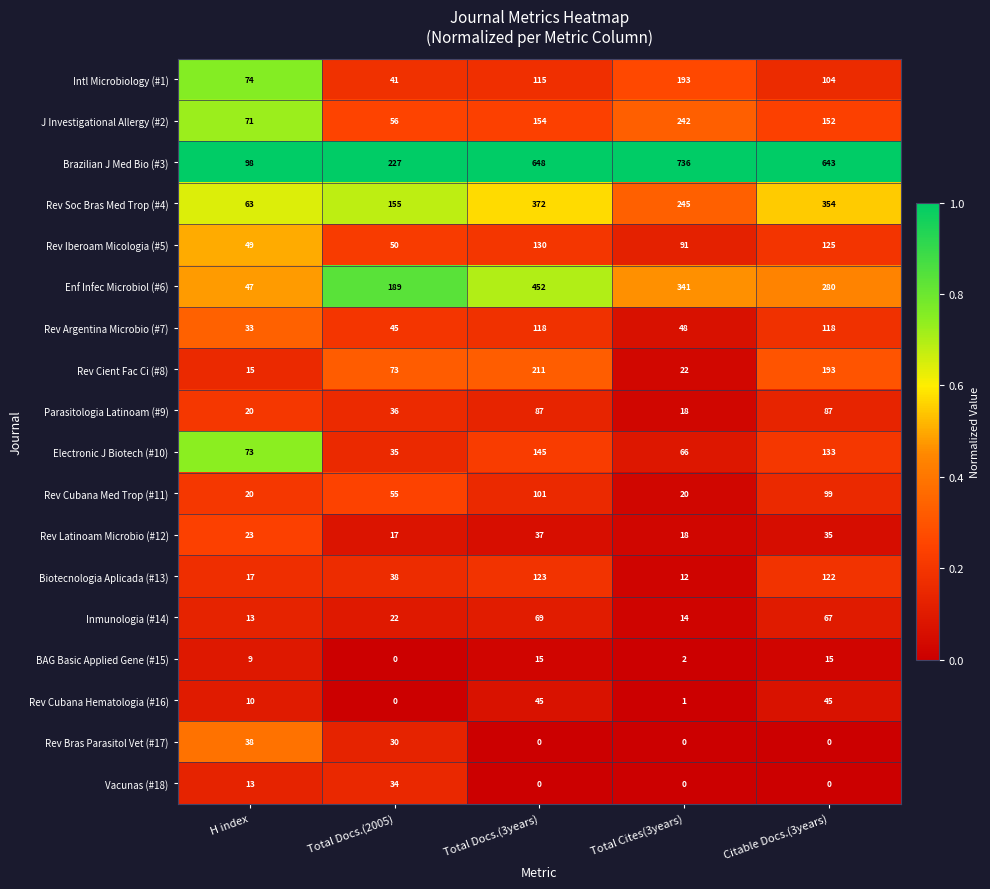

Is it true that BAG Basic Applied Gene (#15) equals 6 at H index?

False